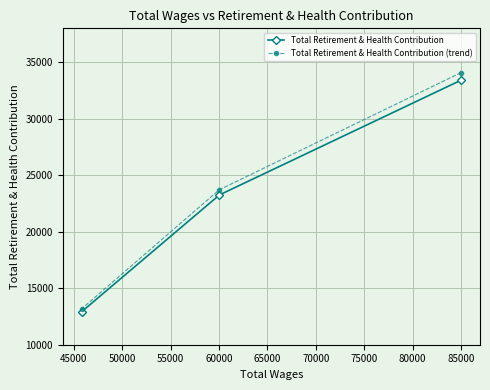

What is the average value of the Total Retirement & Health Contribution series?

23197.3